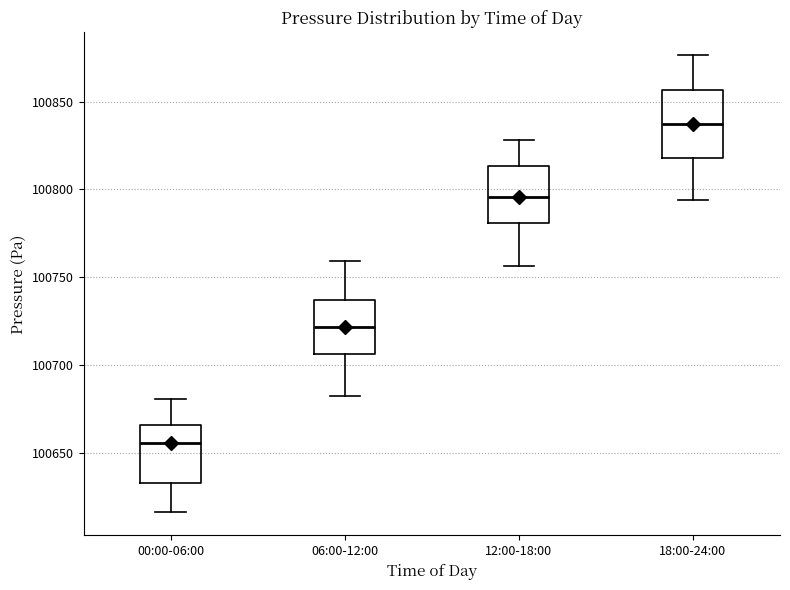

Where does the upper whisker of the box for 12:00-18:00 end on the y-axis? The values are not printed on the chart, so give them approximately, as read against the axis.

100830